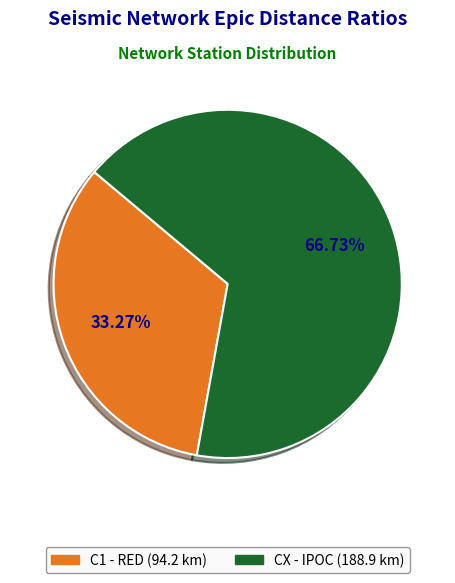

What percentage is NOT represented by CX?

33.3%